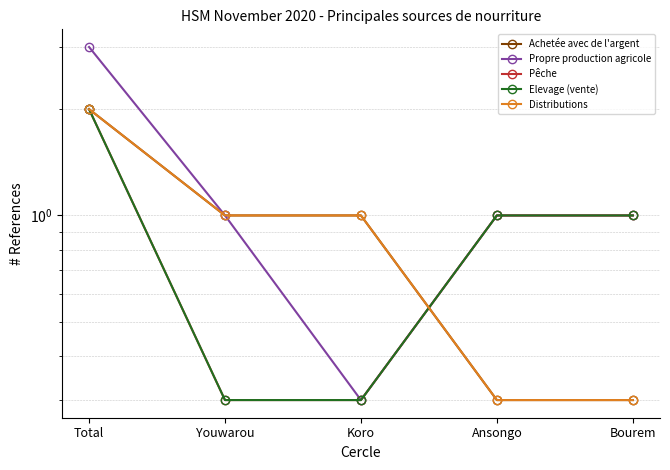

List the labels in order of Achetée avec de l'argent value, smallest first.

Ansongo, Bourem, Youwarou, Koro, Total